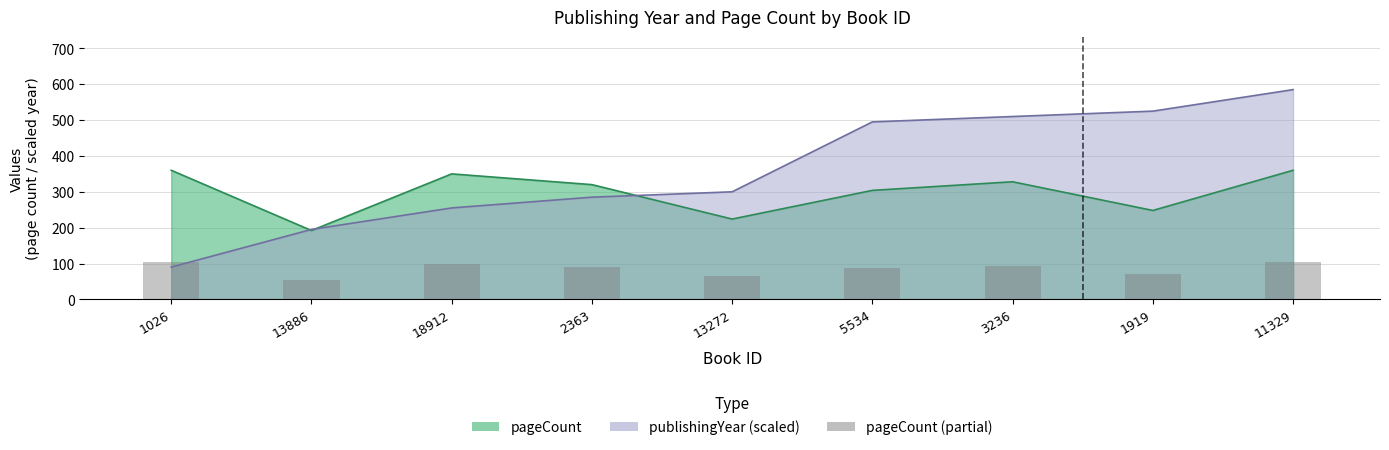

Does the chart contain any negative values?

No